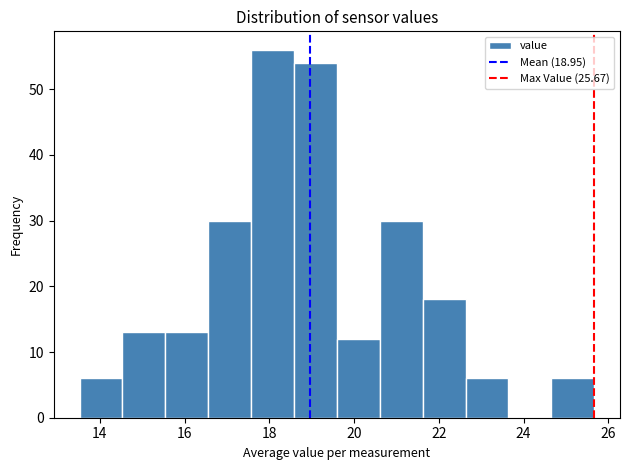

Reading left to right, transcribe this chart: for each bar, give the range it covers on the x-axis and its height. Neither the bar edges nor the heights are printed on the chart, so give them approximately, as read against the axes.

13.6 to 14.6: 6
14.6 to 15.6: 13
15.6 to 16.6: 13
16.6 to 17.6: 30
17.6 to 18.6: 56
18.6 to 19.6: 54
19.6 to 20.6: 12
20.6 to 21.6: 30
21.6 to 22.6: 18
22.6 to 23.6: 6
23.6 to 24.6: 0
24.6 to 25.6: 6